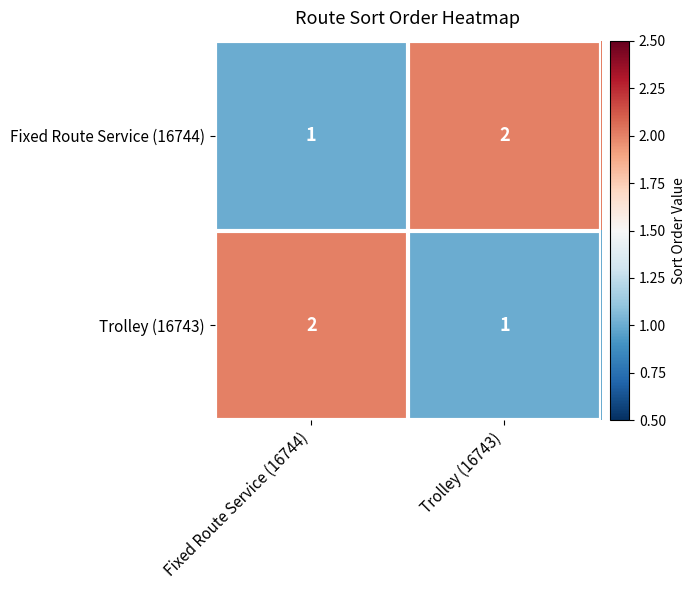

What is the total value across all series at Trolley (16743)?

3